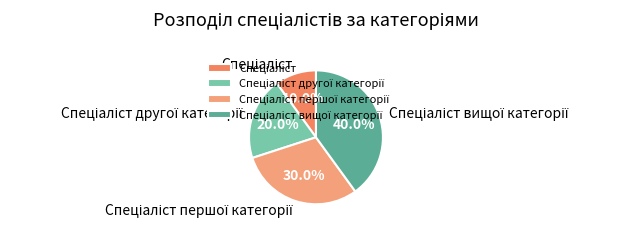

Is there a majority slice in this chart?

No